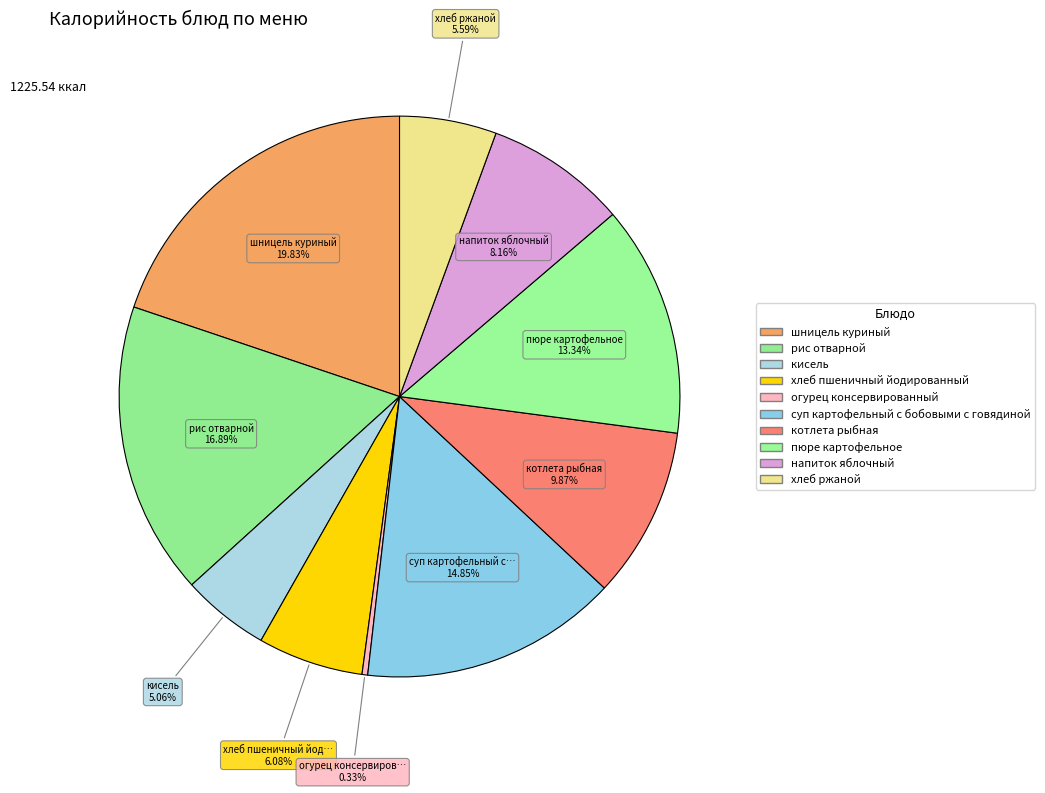

To the nearest percent, what is the difference between the хлеб ржаной and суп картофельный с бобовыми с говядиной slice percentages?

9%